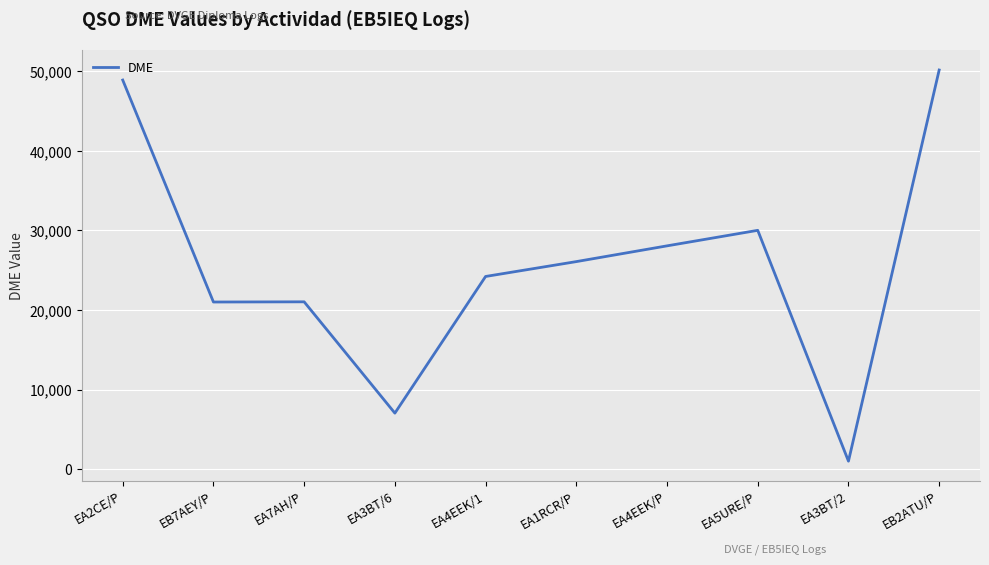

What is the average value?

25757